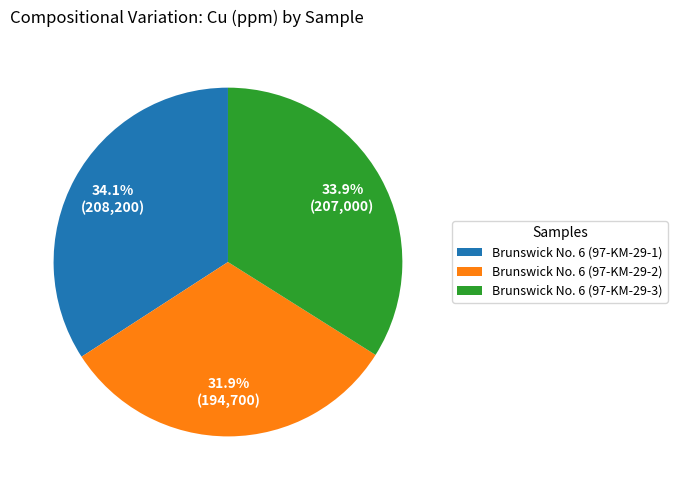

How many slices are in this pie chart?

3